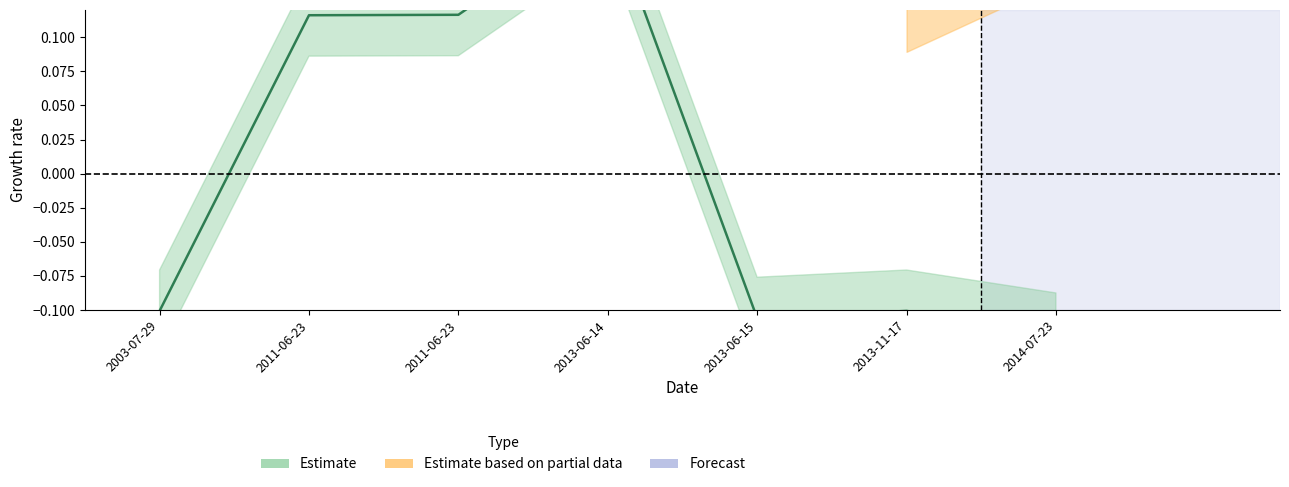

Is it true that the value at 2013-06-15 is -0.2?

False